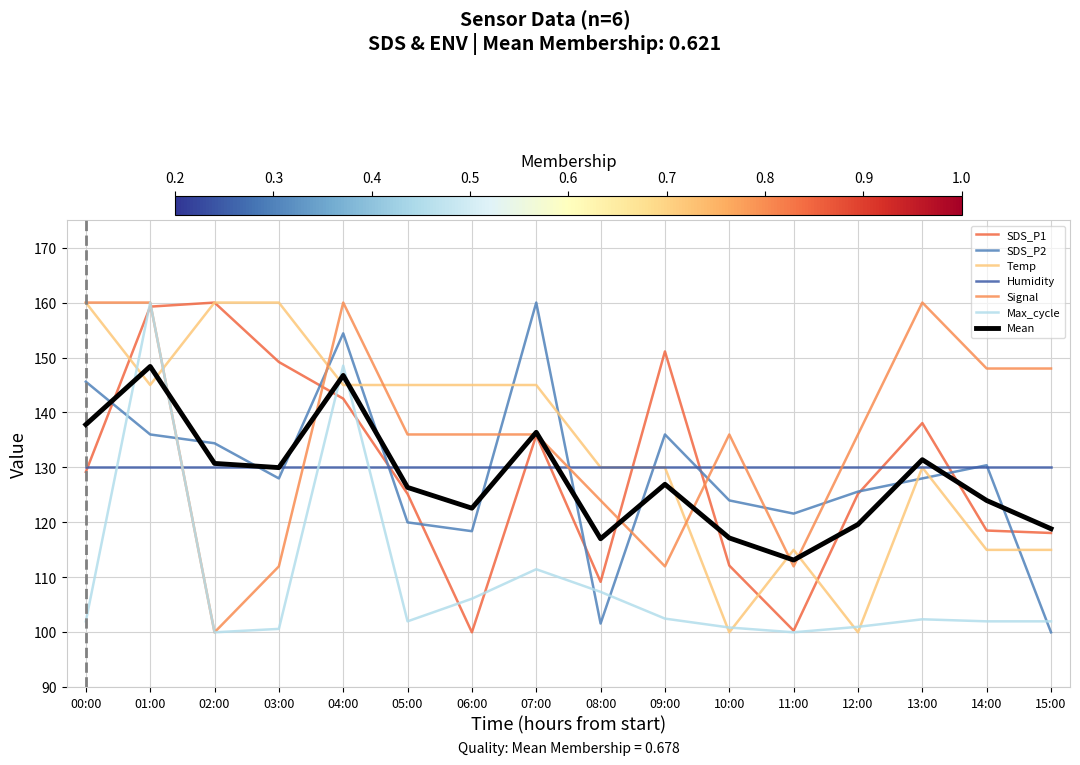

What position from the left is 06:00?

7